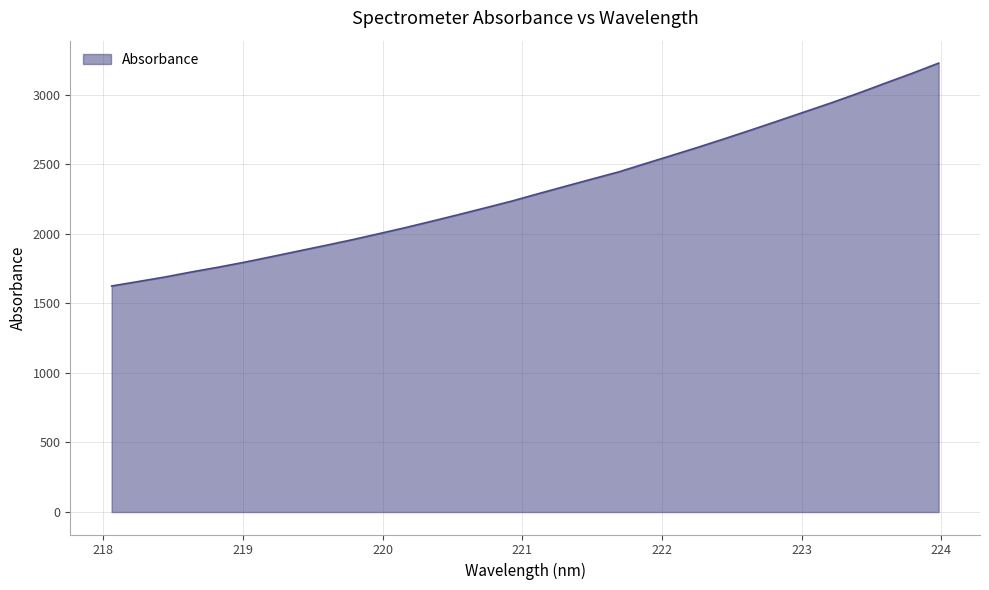

What is the smallest value displayed?

1624.8